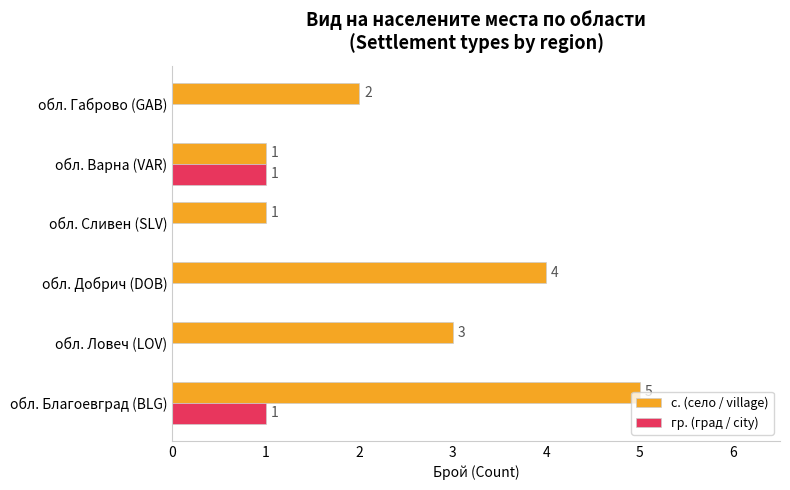

The гр. (град / city) series shows -1 at обл. Габрово (GAB). True or false?

False